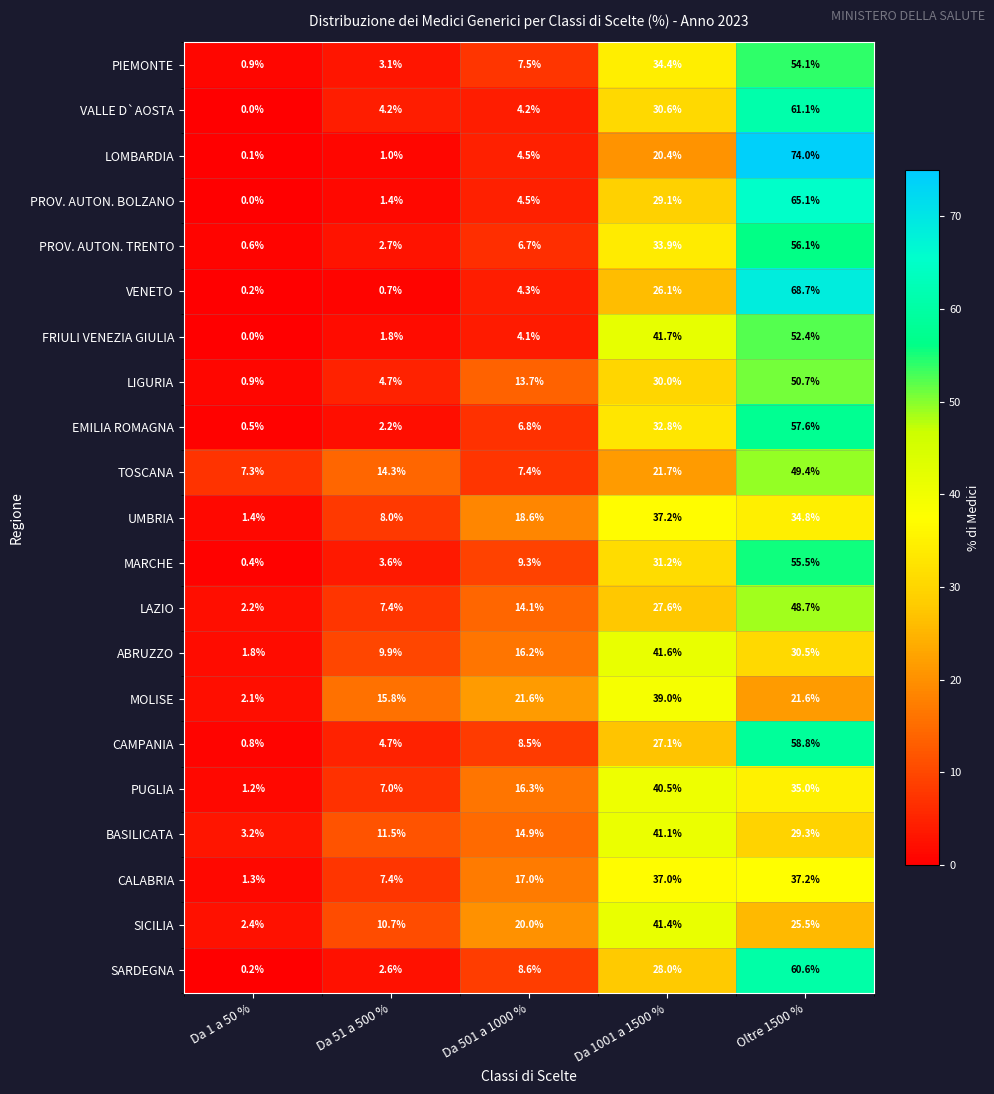

What is the sum of all PIEMONTE values?

100.0